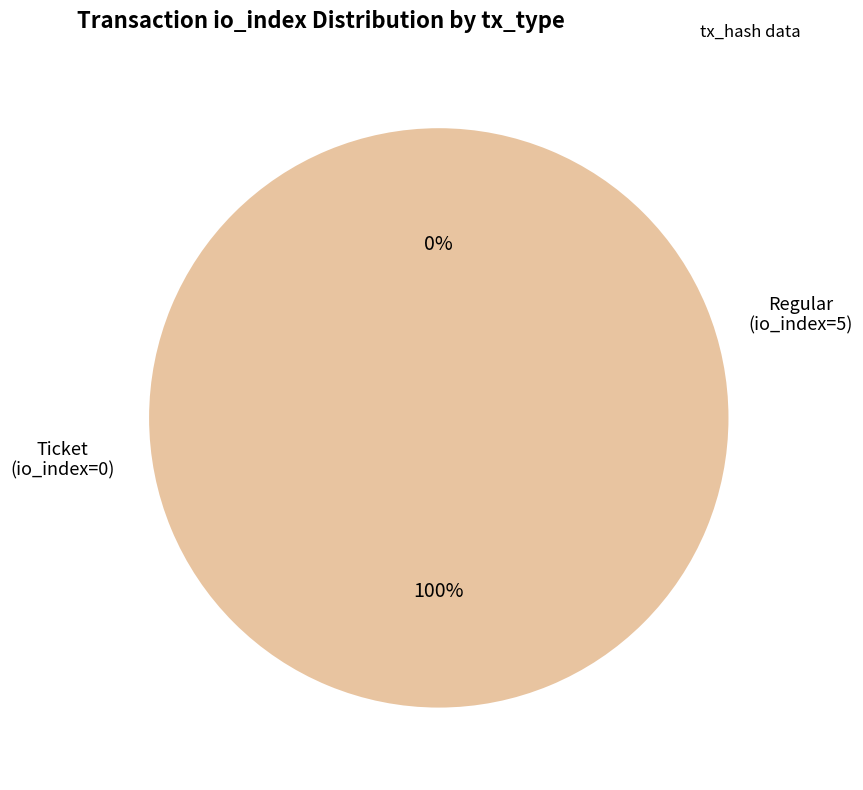

Is it true that Ticket (io_index=0) is 15% of the pie?

False